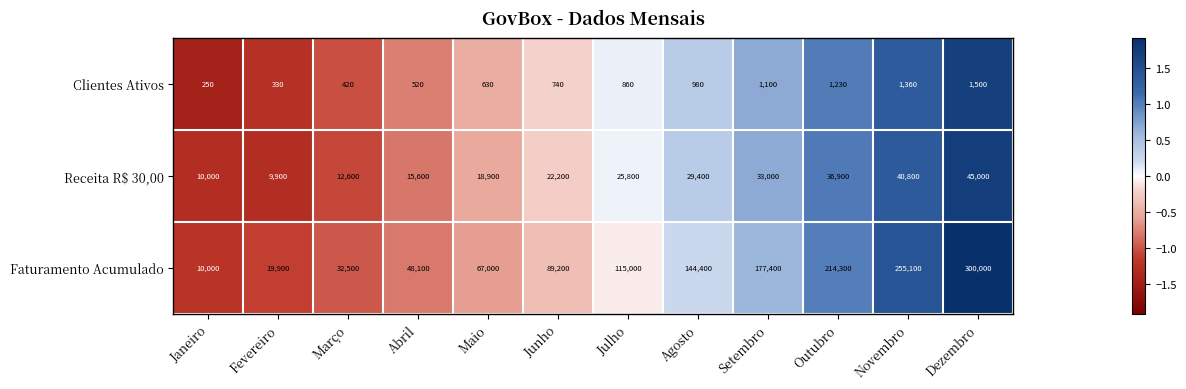

At which category does the chart reach its minimum across all series?

Janeiro